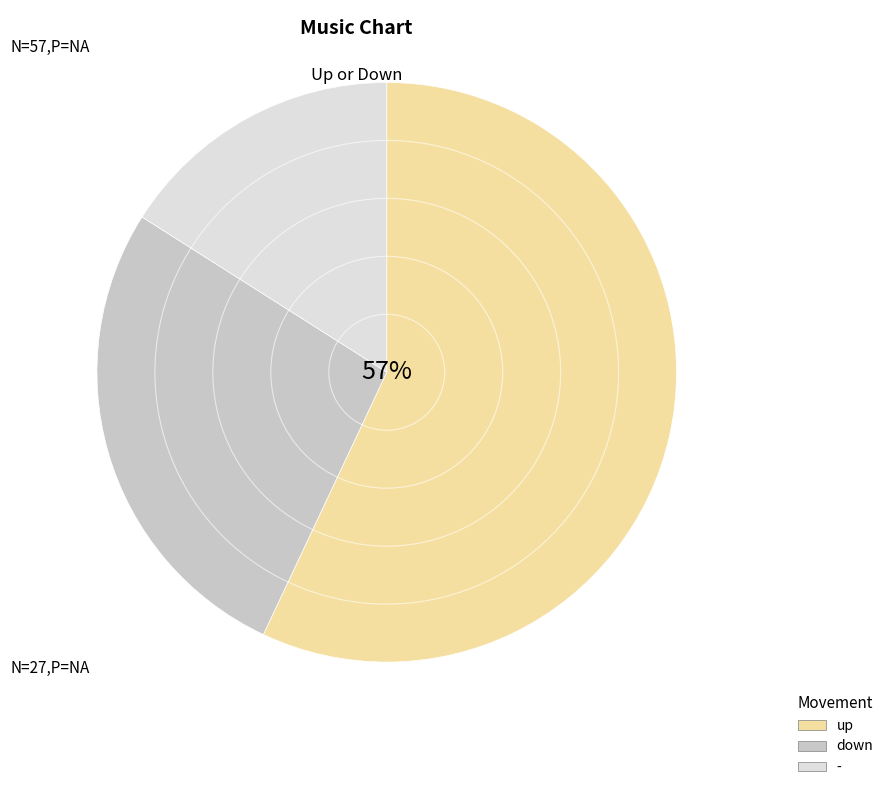

Which has a higher value, up or down?

up